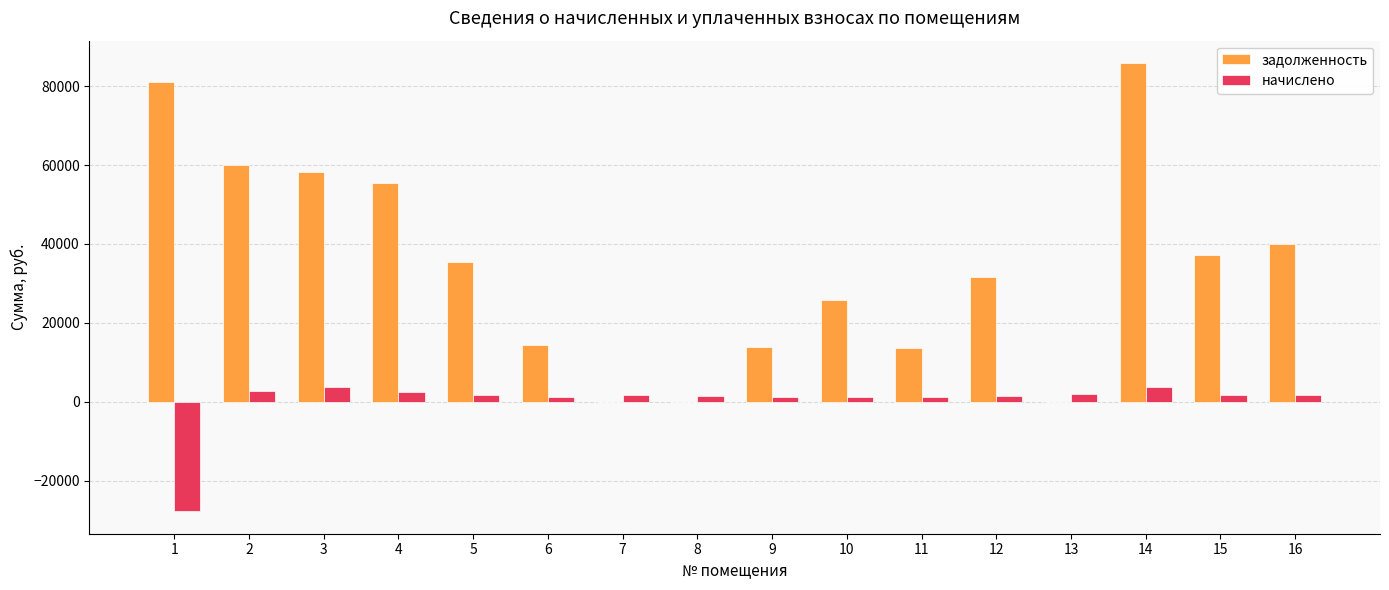

What is the greatest value displayed?

85840.1